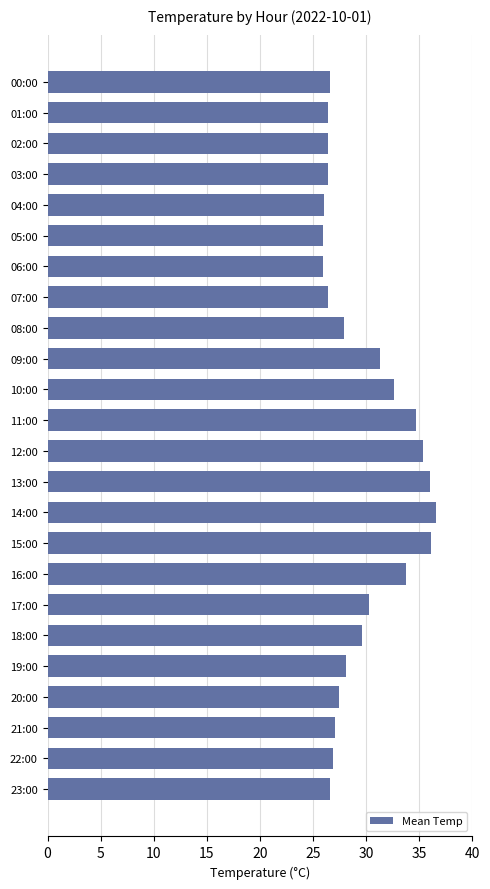

What is the label of the 9th bar from the bottom?

15:00